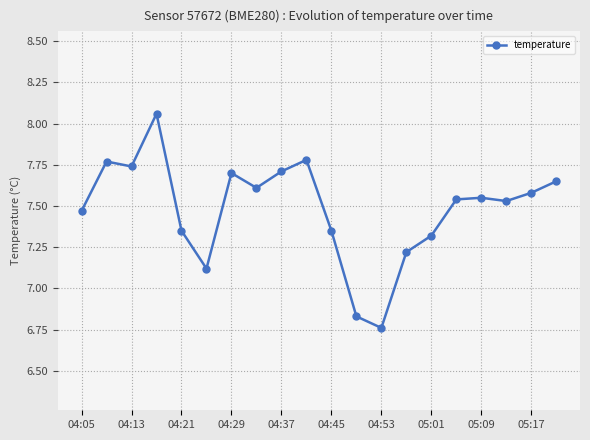

True or false: there are more than 2 points higher than both neighbors.

True